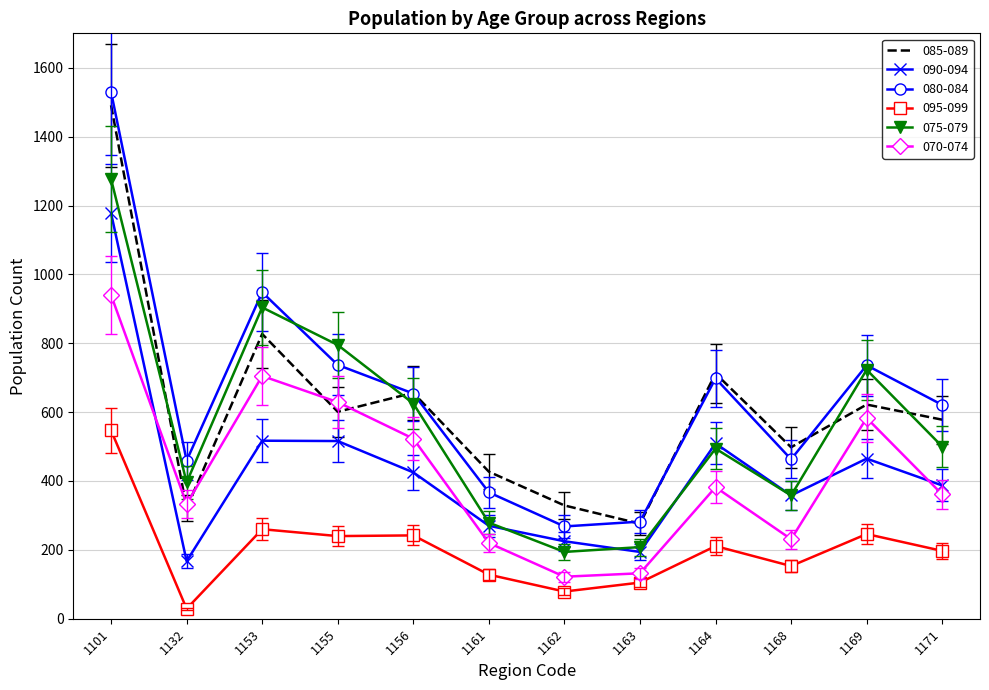

True or false: 095-099 and 070-074 intersect in this chart.

False